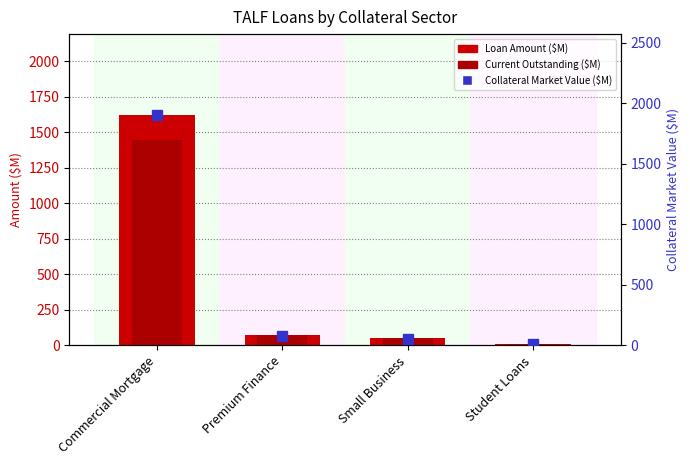

Reading left to right, what are all the values shown in this chart?

Loan Amount ($M): 1623.9	74.4	51.1	7.8
Current Outstanding ($M): 1447.4	74.4	51.1	6.9
Collateral Market Value ($M): 1905.0	80.0	55.0	8.8